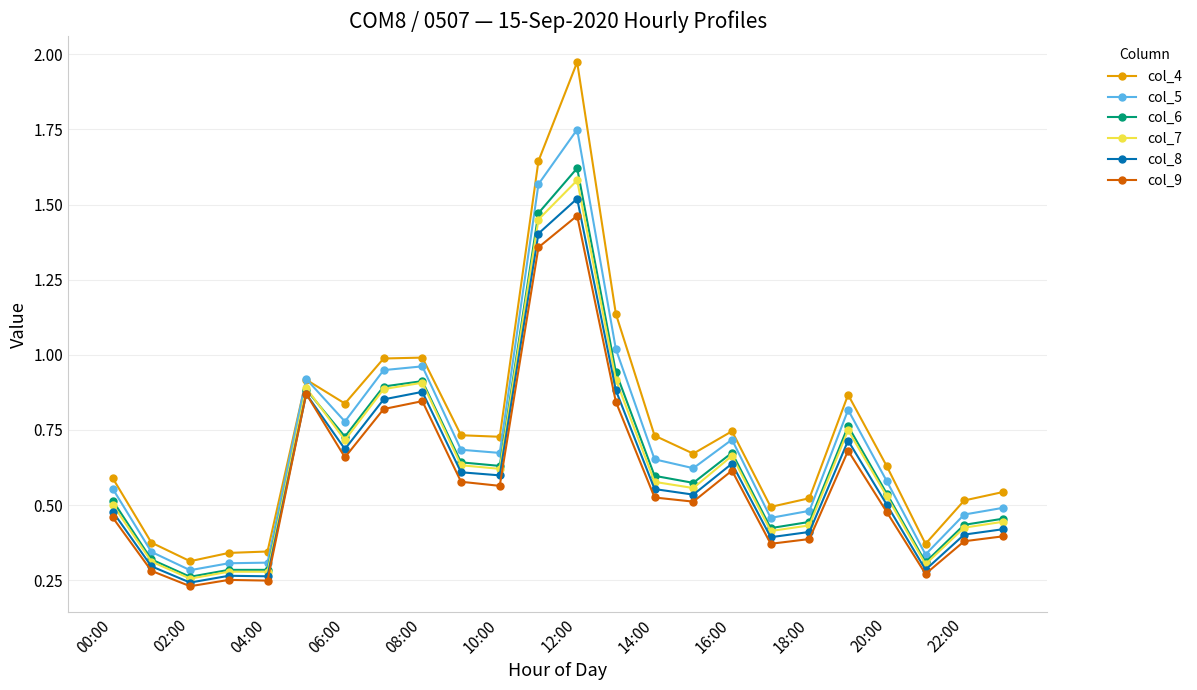

Which series has the largest total across all categories?

col_4